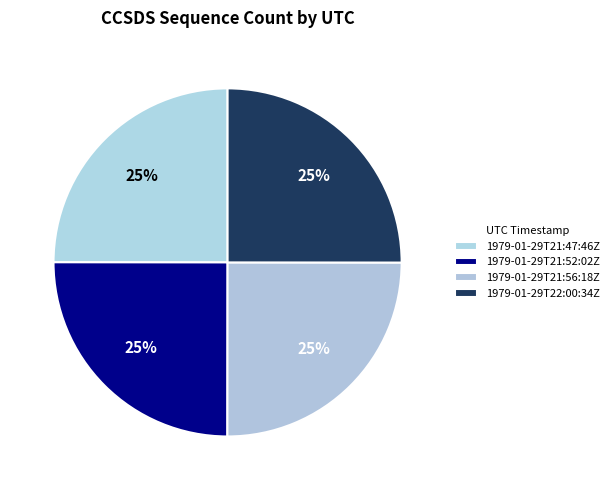

True or false: 1979-01-29T22:00:34Z accounts for 17% of the total.

False